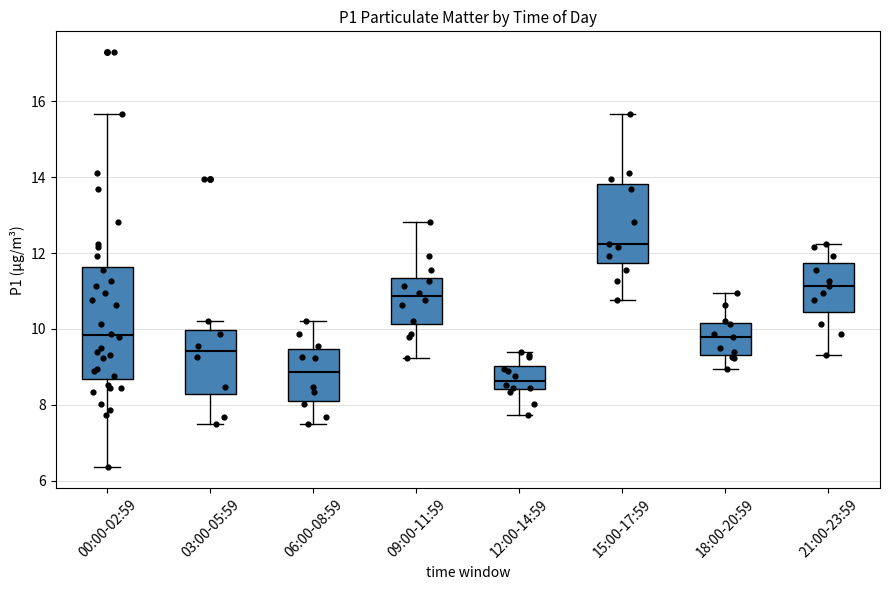

Which box is the tallest, from its lower edge to its upper edge?

00:00-02:59